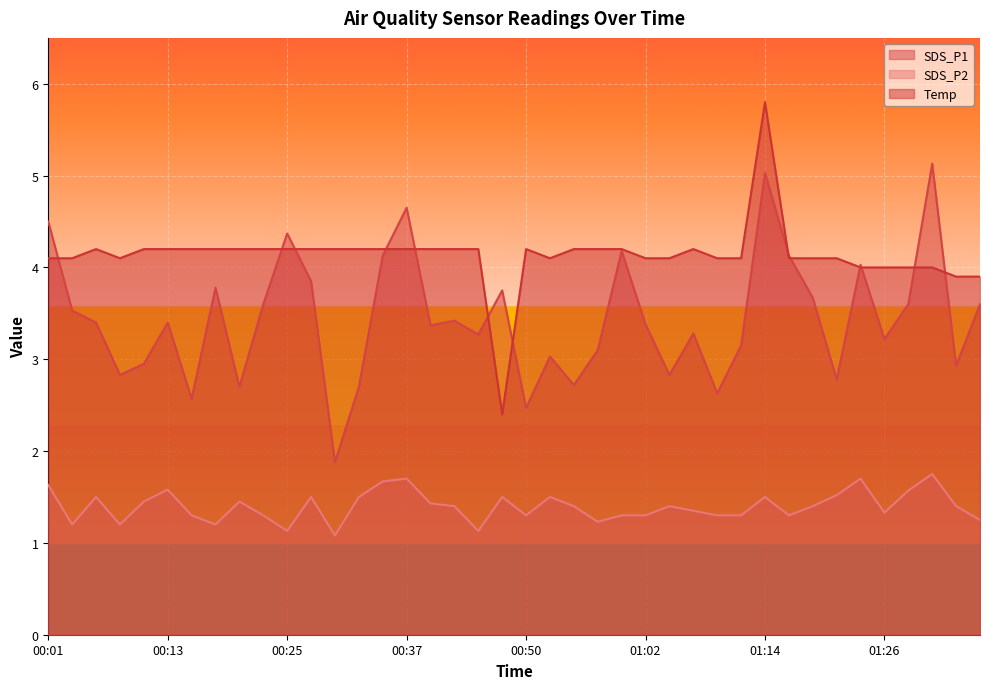

How many intersections are there between Temp and SDS_P1?

13